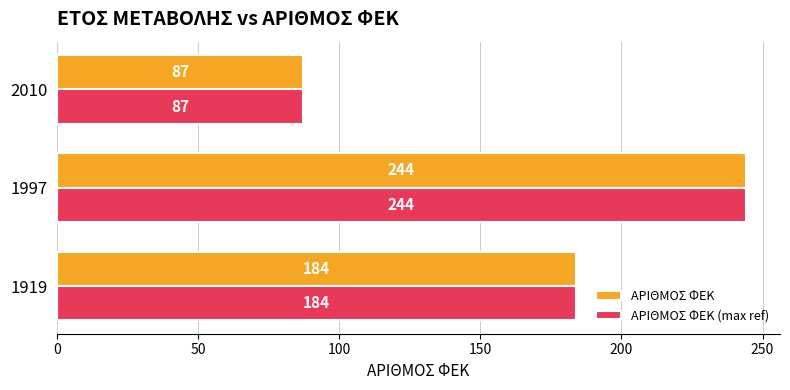

What is the difference between the maximum and second lowest values in the ΑΡΙΘΜΟΣ ΦΕΚ (max ref) series?

60